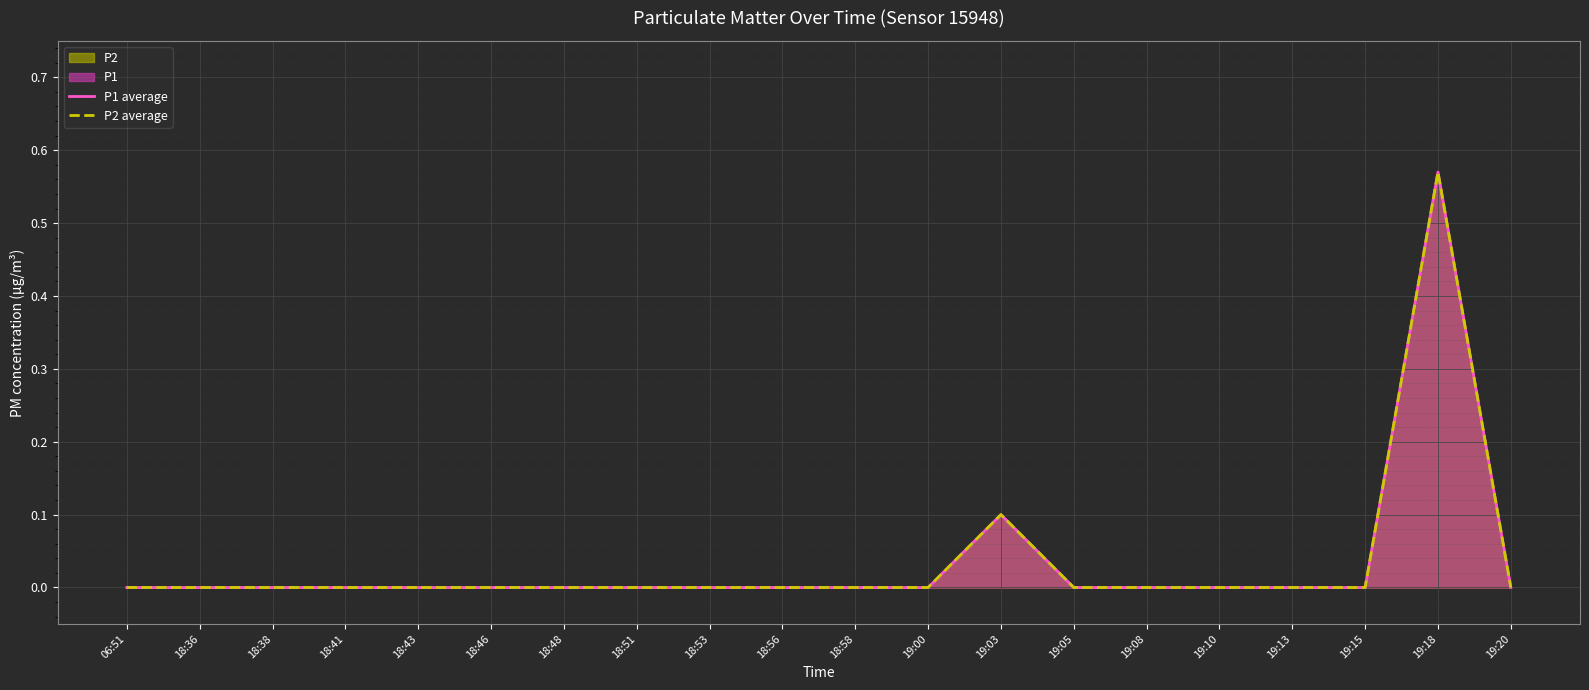

Which category has the lowest value in the P2 average series?

06:51